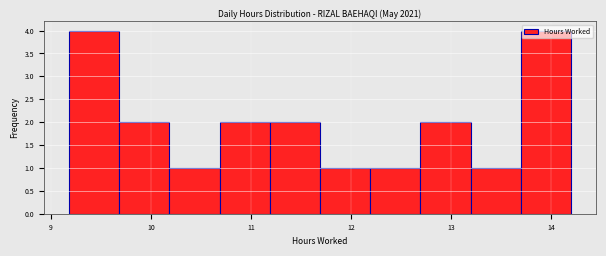

What is the height of the bar covering 12.7 to 13.2 on the x-axis? Neither the bar edges nor the heights are printed on the chart, so give them approximately, as read against the axes.

2